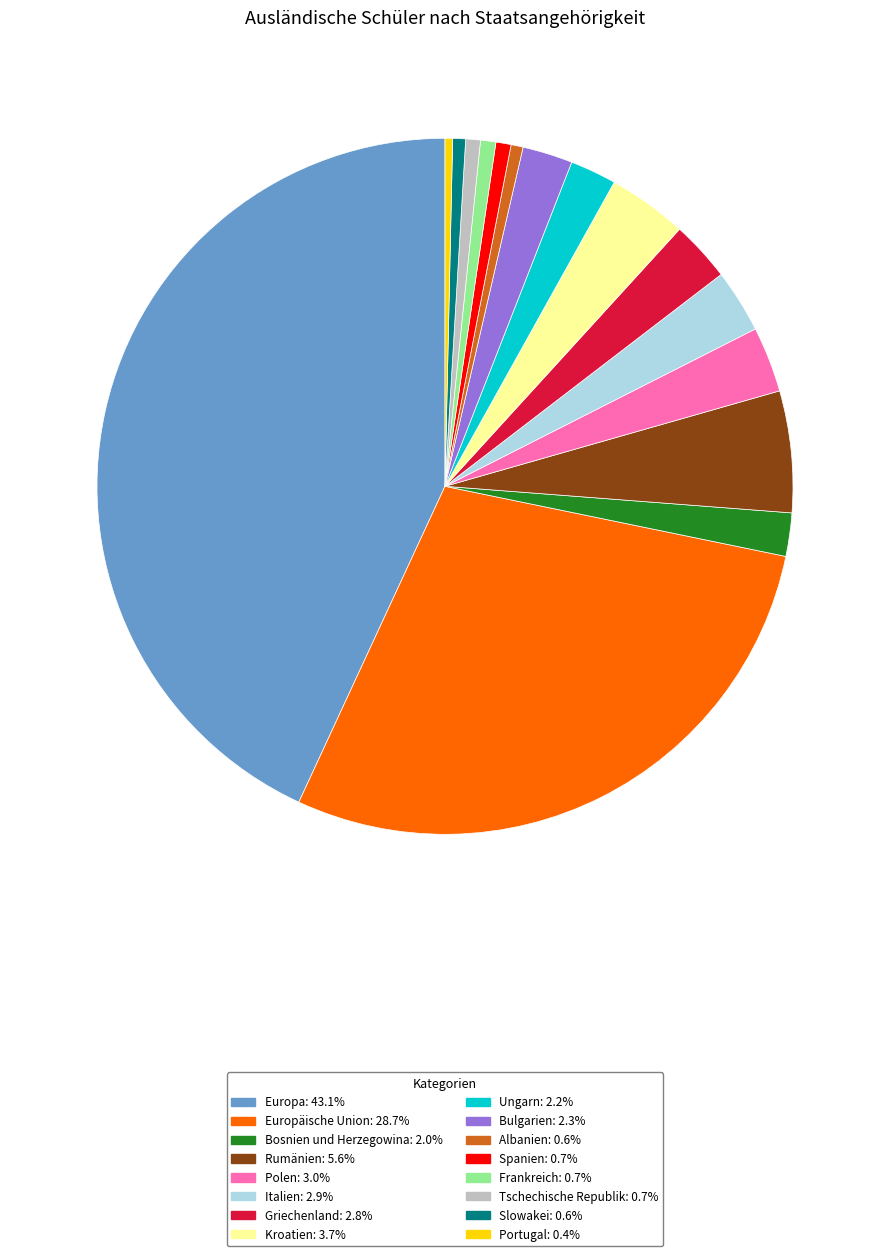

How many segments does this pie chart have?

16